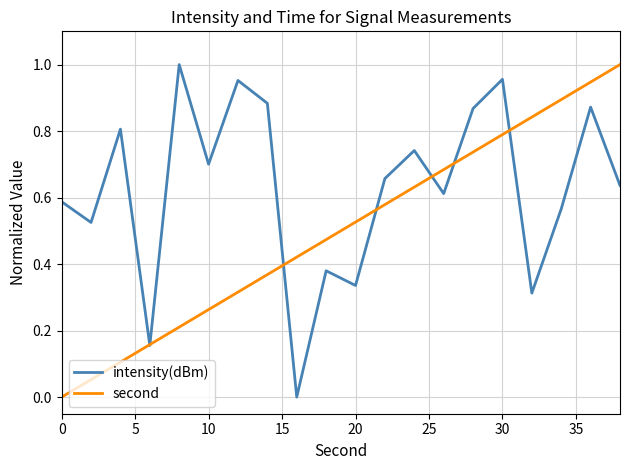

Rank the series by their average value, from highest to lowest.

intensity(dBm), second